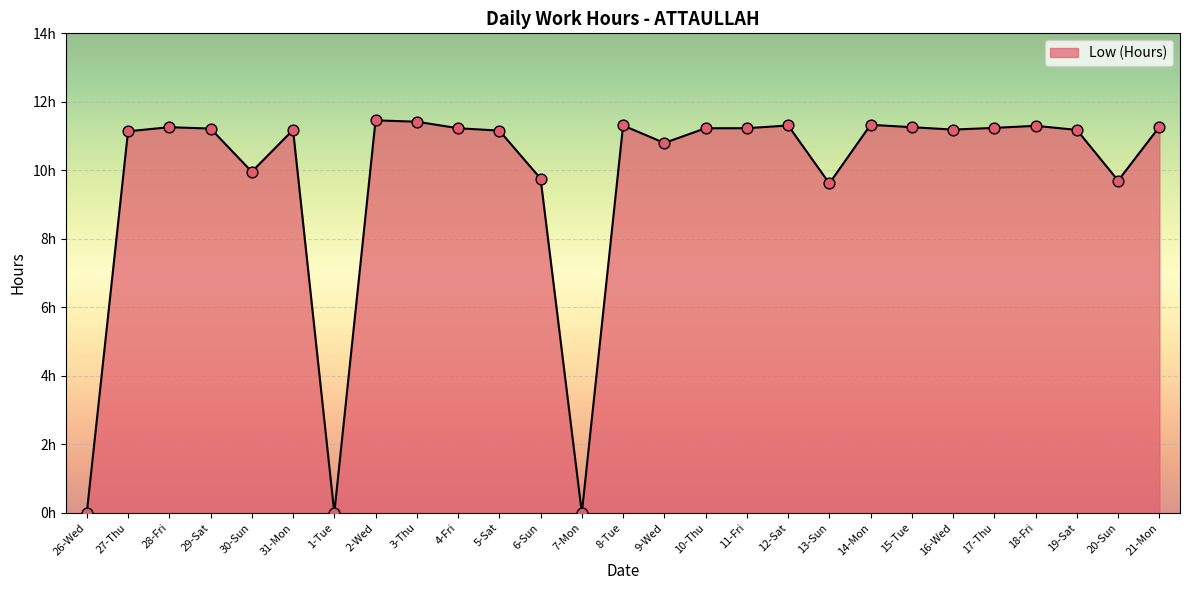

What is the ratio of the value at 12-Sat to the value at 13-Sun?

1.2